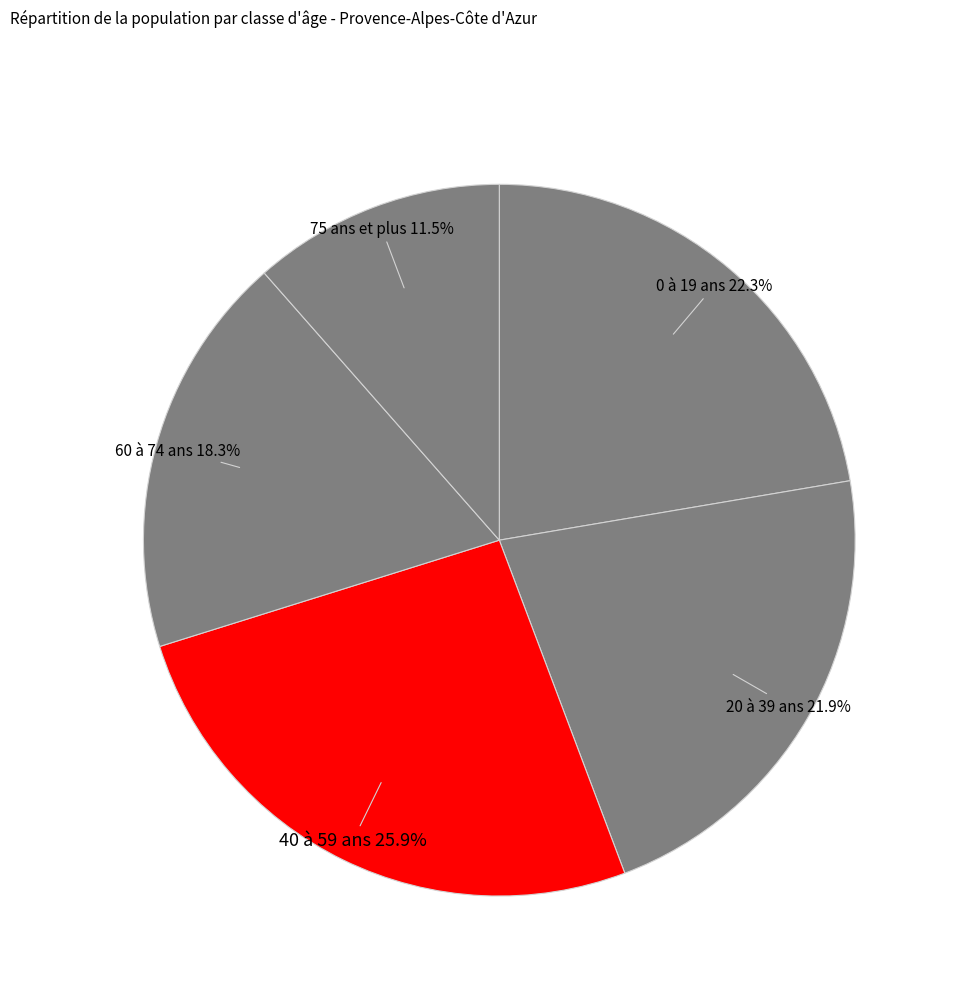

To the nearest percent, what portion does 40 à 59 ans represent?

26%